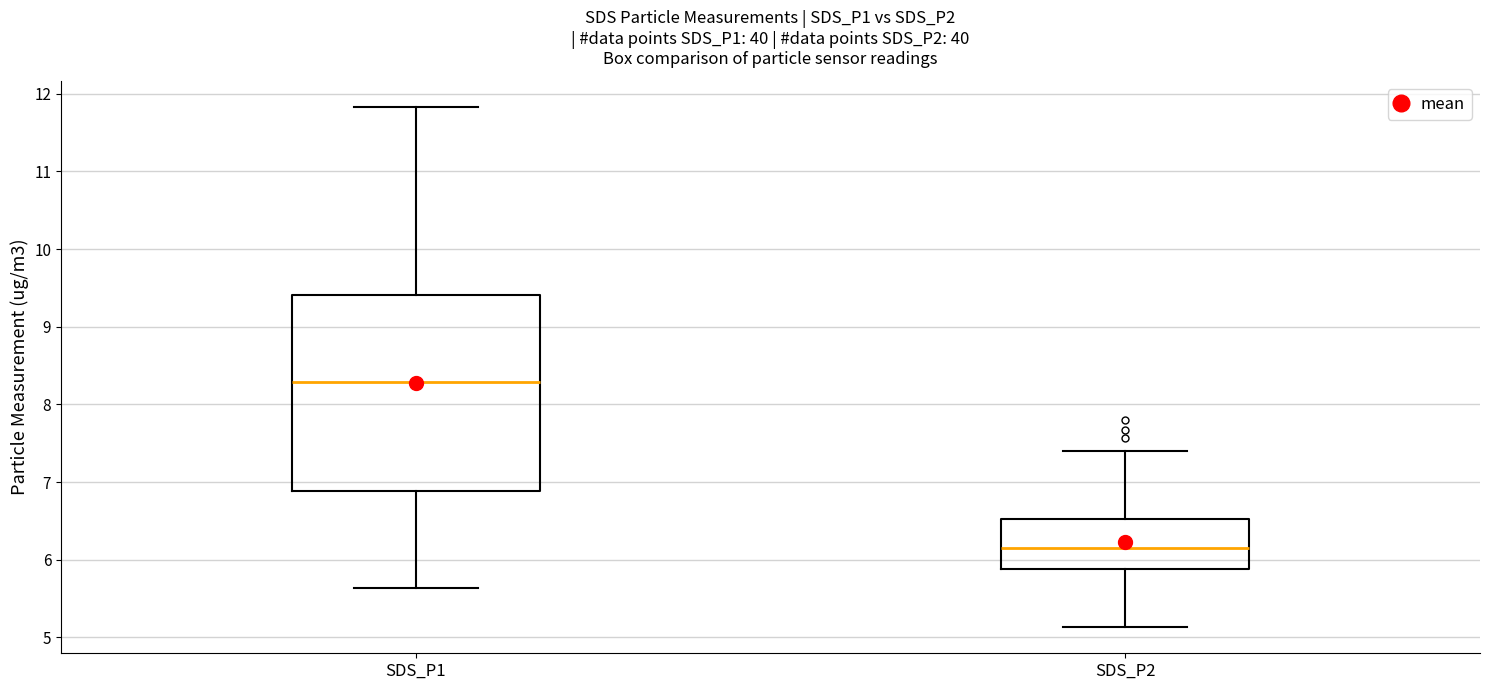

Where is the upper edge of the box for SDS_P2 on the y-axis? The values are not printed on the chart, so give them approximately, as read against the axis.

6.5